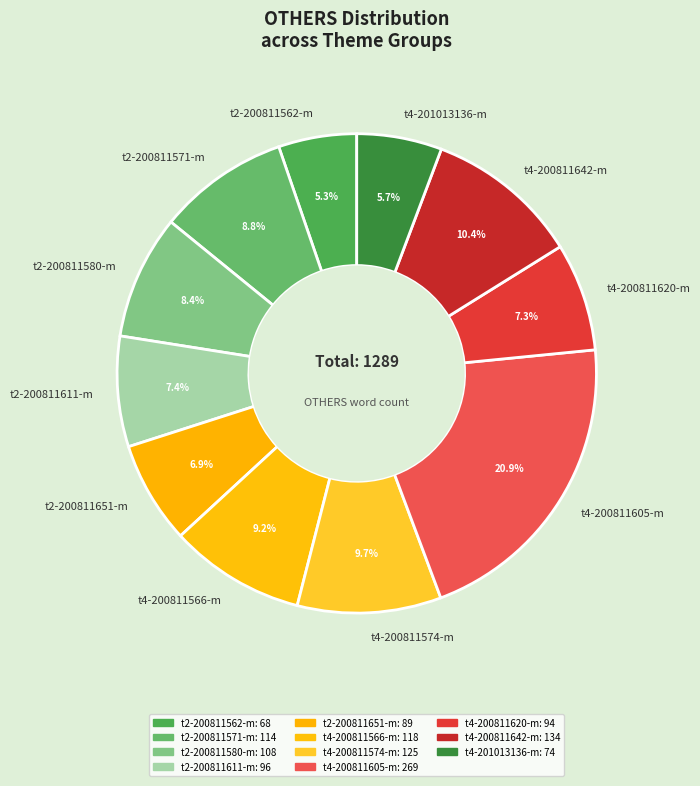

Between t4-200811605-m and t2-200811571-m, which is larger?

t4-200811605-m